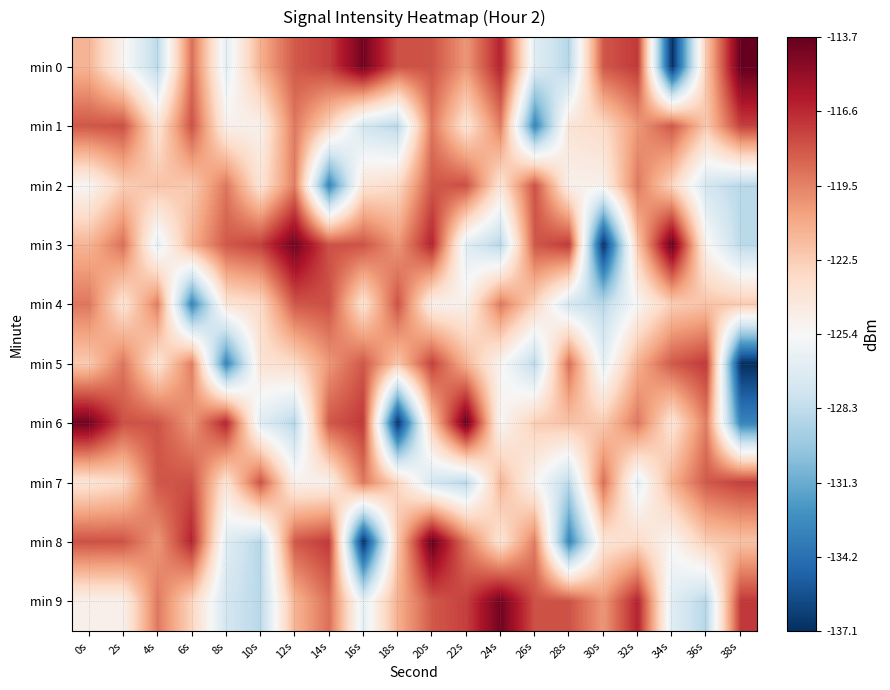

Reading left to right, list all the values displayed in this chart.

min 0: 0s=-121.4	2s=-125.1	4s=-128.5	6s=-118.9	8s=-126.5	10s=-121.2	12s=-118.1	14s=-117.3	16s=-114.0	18s=-117.9	20s=-118.0	22s=-120.3	24s=-116.3	26s=-126.8	28s=-128.7	30s=-118.1	32s=-117.1	34s=-137.1	36s=-122.2	38s=-113.7
min 1: 0s=-118.1	2s=-117.8	4s=-123.8	6s=-117.9	8s=-124.8	10s=-124.8	12s=-119.2	14s=-122.8	16s=-127.5	18s=-128.6	20s=-119.2	22s=-123.8	24s=-119.4	26s=-133.1	28s=-123.8	30s=-123.1	32s=-120.3	34s=-118.1	36s=-122.2	38s=-117.3
min 2: 0s=-125.2	2s=-122.5	4s=-122.0	6s=-122.3	8s=-119.2	10s=-123.8	12s=-119.4	14s=-133.1	16s=-123.8	18s=-123.1	20s=-118.1	22s=-117.8	24s=-123.8	26s=-117.9	28s=-124.8	30s=-124.8	32s=-119.2	34s=-122.8	36s=-127.5	38s=-128.6
min 3: 0s=-121.4	2s=-118.9	4s=-126.5	6s=-121.2	8s=-118.1	10s=-117.3	12s=-114.0	14s=-117.9	16s=-118.0	18s=-120.3	20s=-116.3	22s=-126.8	24s=-128.7	26s=-118.1	28s=-117.1	30s=-137.1	32s=-122.2	34s=-113.7	36s=-125.1	38s=-128.5
min 4: 0s=-119.2	2s=-123.8	4s=-119.4	6s=-133.1	8s=-123.8	10s=-123.1	12s=-118.1	14s=-117.8	16s=-123.8	18s=-117.9	20s=-124.8	22s=-124.8	24s=-119.2	26s=-122.8	28s=-127.5	30s=-128.6	32s=-125.2	34s=-122.5	36s=-122.0	38s=-122.3
min 5: 0s=-122.3	2s=-119.2	4s=-123.8	6s=-119.4	8s=-133.1	10s=-123.8	12s=-123.1	14s=-120.3	16s=-118.1	18s=-122.2	20s=-117.3	22s=-121.4	24s=-125.1	26s=-128.5	28s=-118.9	30s=-126.5	32s=-121.2	34s=-118.1	36s=-117.1	38s=-137.1
min 6: 0s=-114.0	2s=-117.9	4s=-118.0	6s=-120.3	8s=-116.3	10s=-126.8	12s=-128.7	14s=-118.1	16s=-117.1	18s=-137.1	20s=-122.2	22s=-113.7	24s=-125.2	26s=-122.5	28s=-122.0	30s=-122.3	32s=-119.2	34s=-123.8	36s=-119.4	38s=-133.1
min 7: 0s=-123.8	2s=-123.1	4s=-118.1	6s=-117.8	8s=-123.8	10s=-117.9	12s=-124.8	14s=-124.8	16s=-119.2	18s=-122.8	20s=-127.5	22s=-128.6	24s=-121.4	26s=-125.1	28s=-128.5	30s=-118.9	32s=-126.5	34s=-121.2	36s=-118.1	38s=-117.3
min 8: 0s=-117.9	2s=-118.0	4s=-120.3	6s=-116.3	8s=-126.8	10s=-128.7	12s=-118.1	14s=-117.1	16s=-137.1	18s=-122.2	20s=-113.7	22s=-119.2	24s=-123.8	26s=-119.4	28s=-133.1	30s=-123.8	32s=-123.1	34s=-125.2	36s=-122.5	38s=-122.0
min 9: 0s=-124.8	2s=-124.8	4s=-119.2	6s=-122.8	8s=-127.5	10s=-128.6	12s=-121.4	14s=-118.9	16s=-126.5	18s=-121.2	20s=-118.1	22s=-117.3	24s=-114.0	26s=-117.9	28s=-118.0	30s=-120.3	32s=-116.3	34s=-126.8	36s=-128.7	38s=-117.1